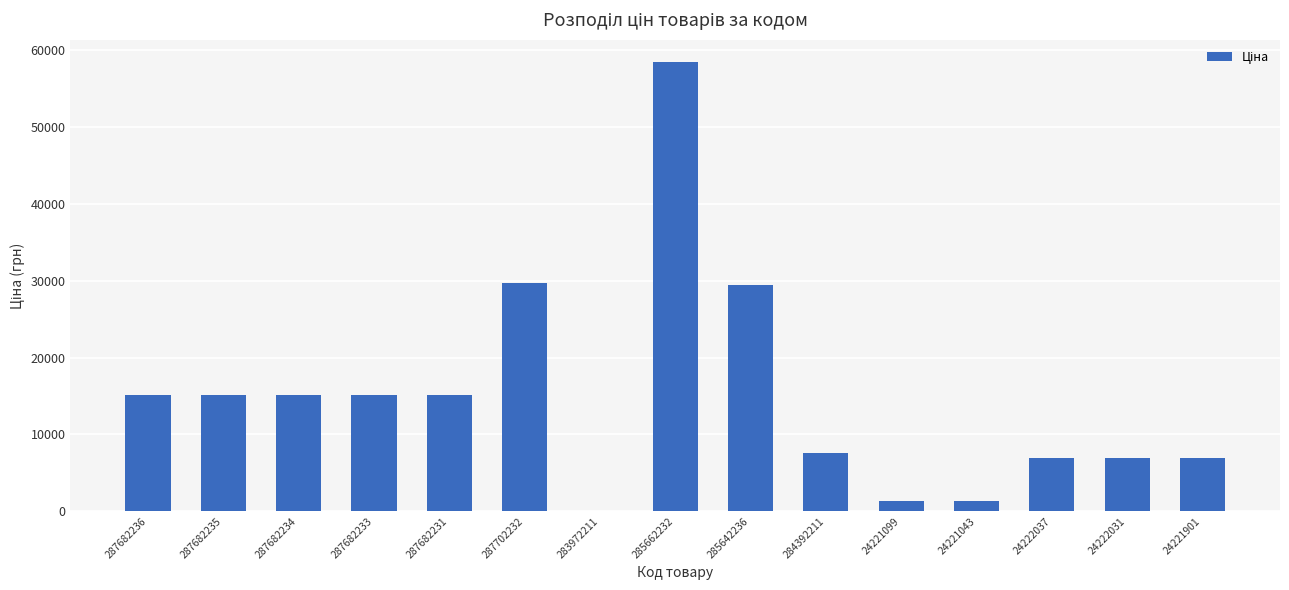

Which has a higher value, 24221099 or 24222031?

24222031